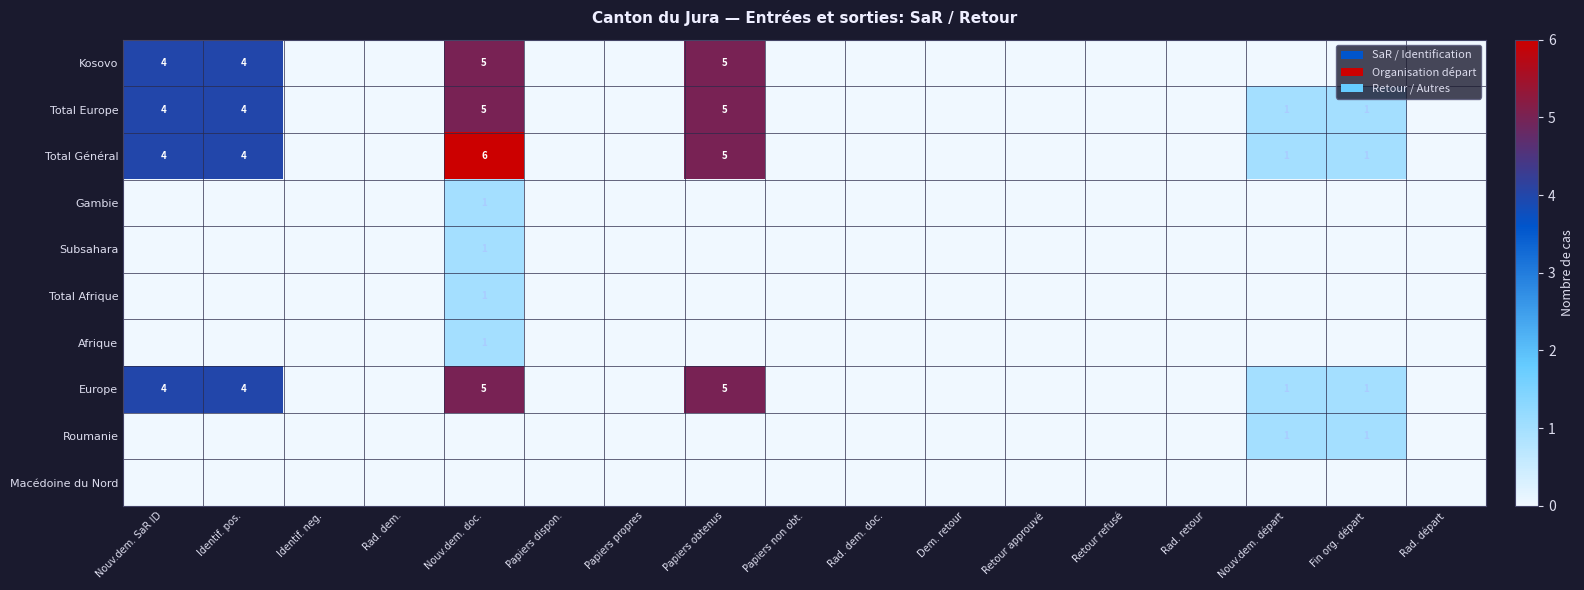

The value of Total Général at Papiers obtenus is 5. True or false?

True